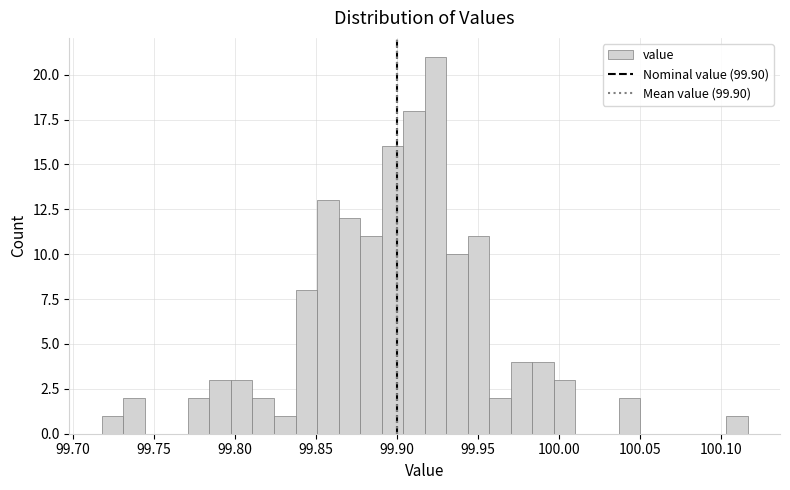

Read against the x-axis, roughly where is the centre of the tallest bar?

99.925